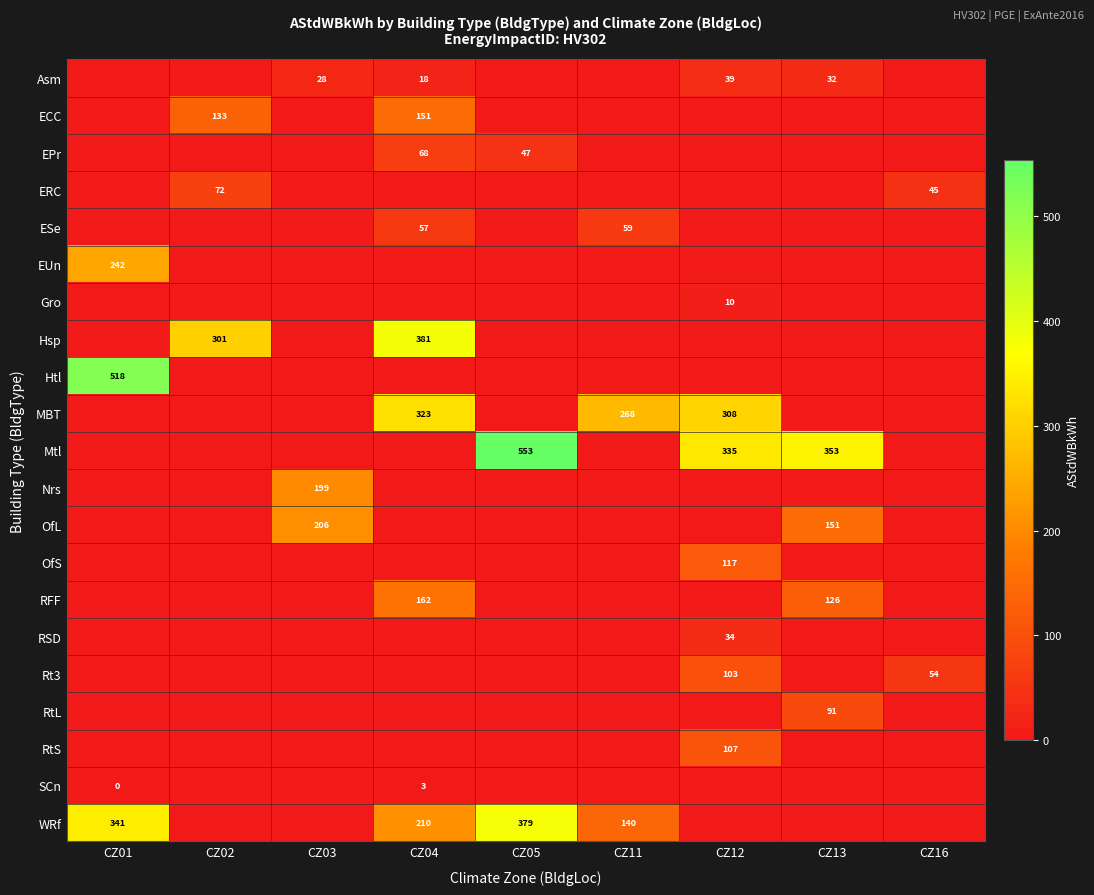

What is the average value of the EPr series?

12.8